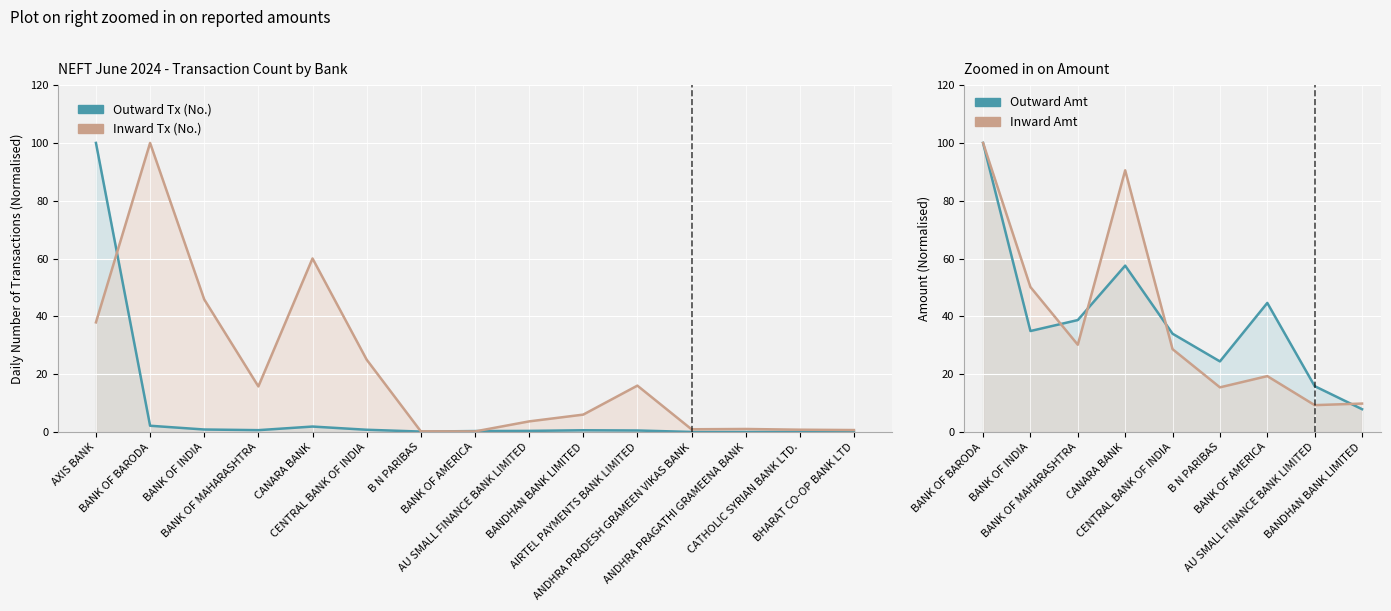

Is it true that Outward Transactions (No.) equals 2.2 at BANK OF BARODA?

True